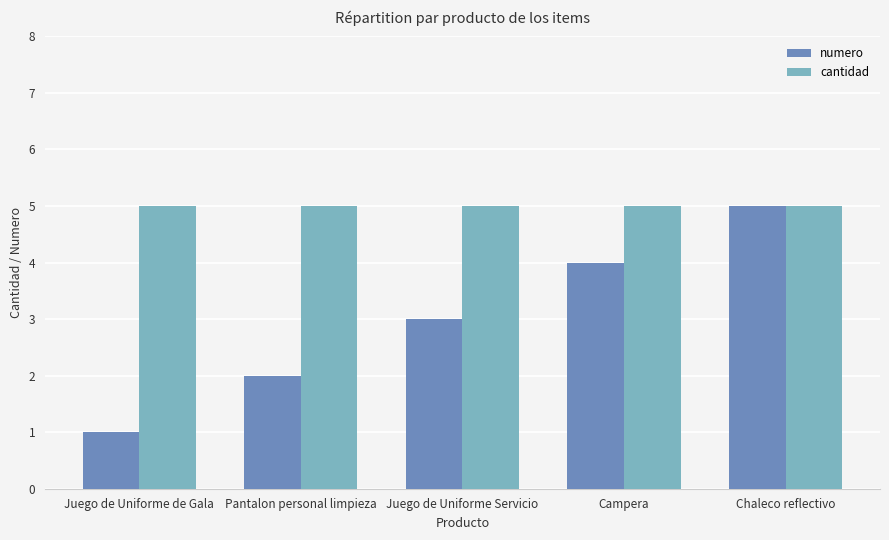

Which category has the highest value in the numero series?

Chaleco reflectivo